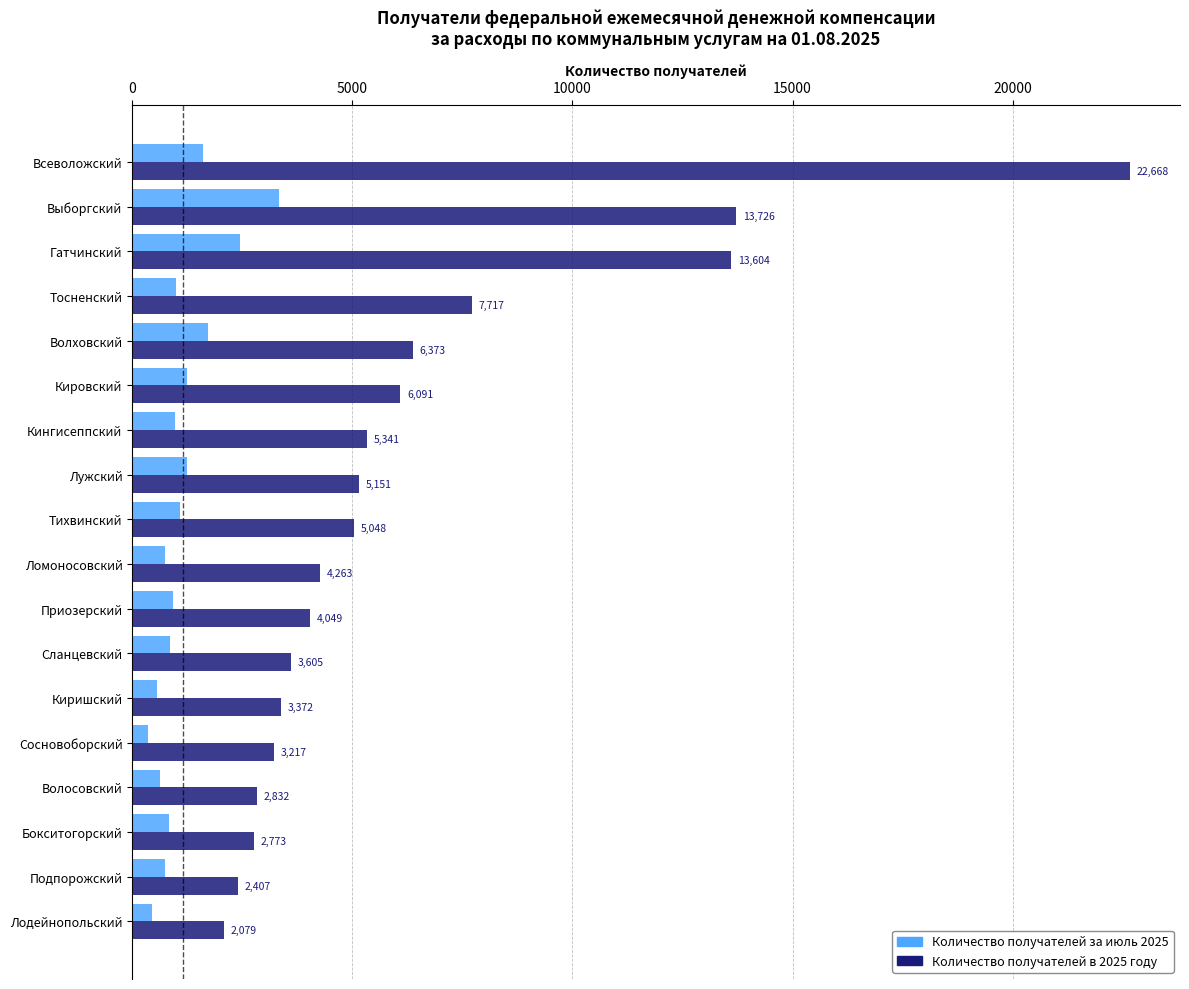

The value of Количество получателей за июль 2025 at Волосовский is 620. True or false?

True